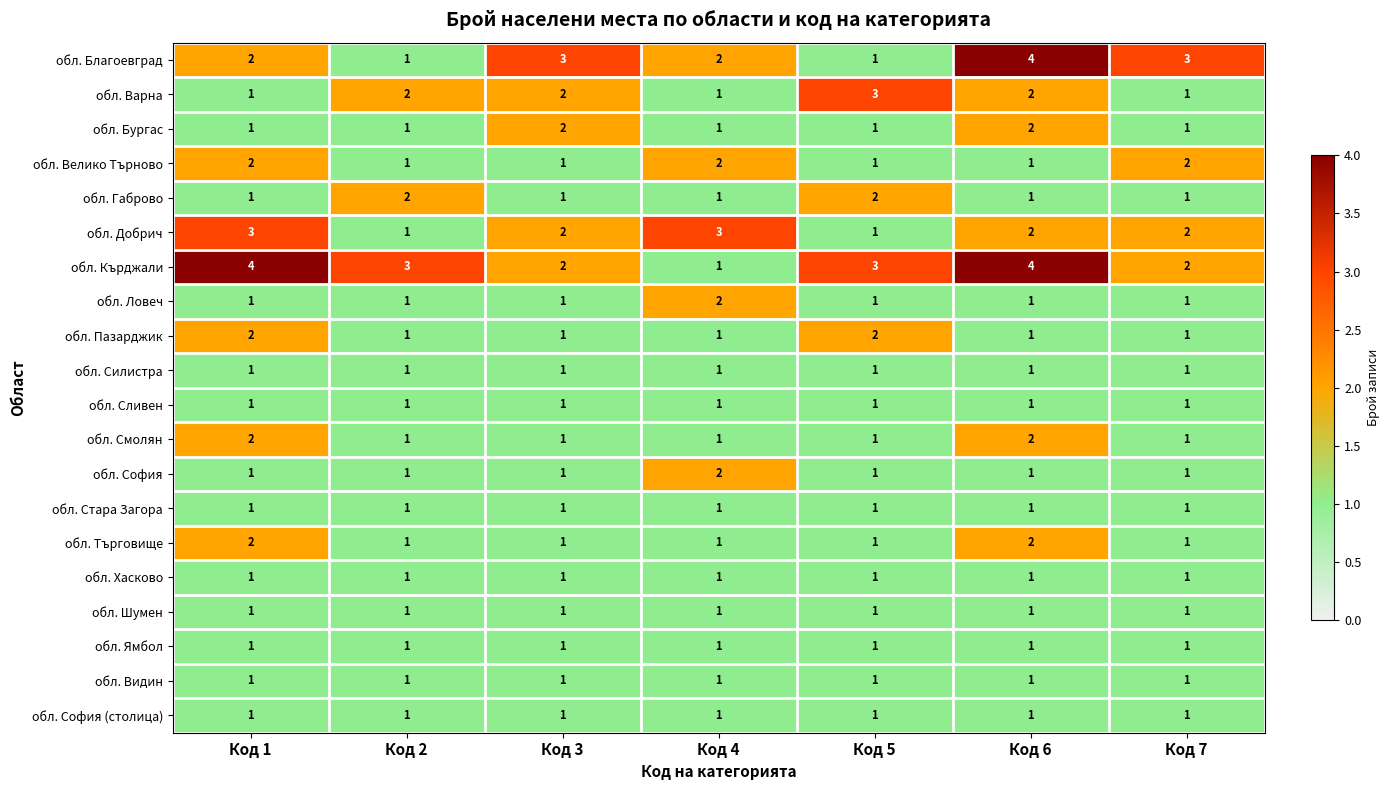

What is the maximum value shown in the chart?

4